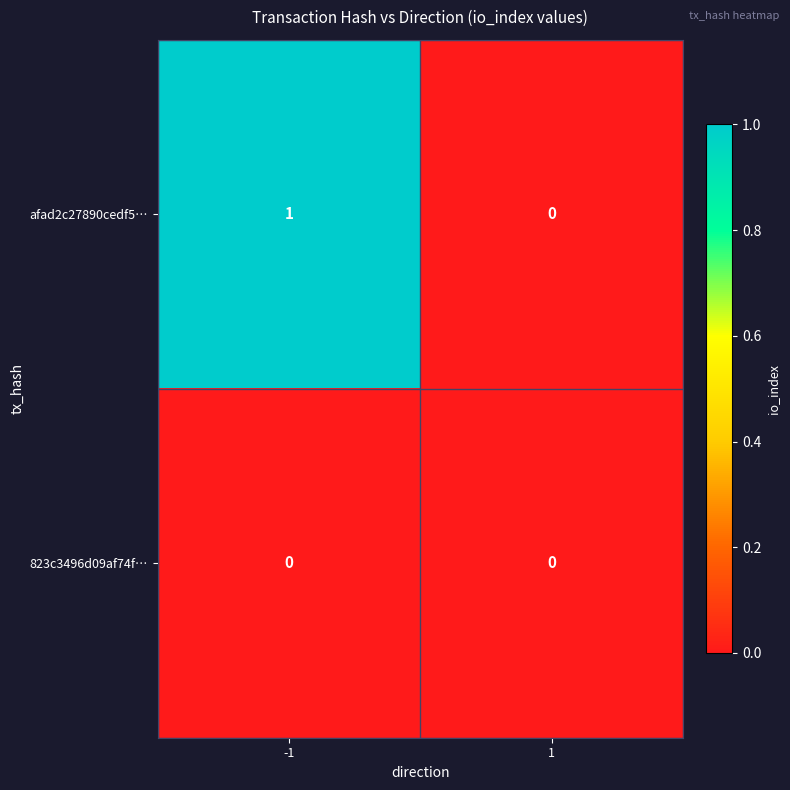

Which series has the widest spread of values?

afad2c27890cedf5…